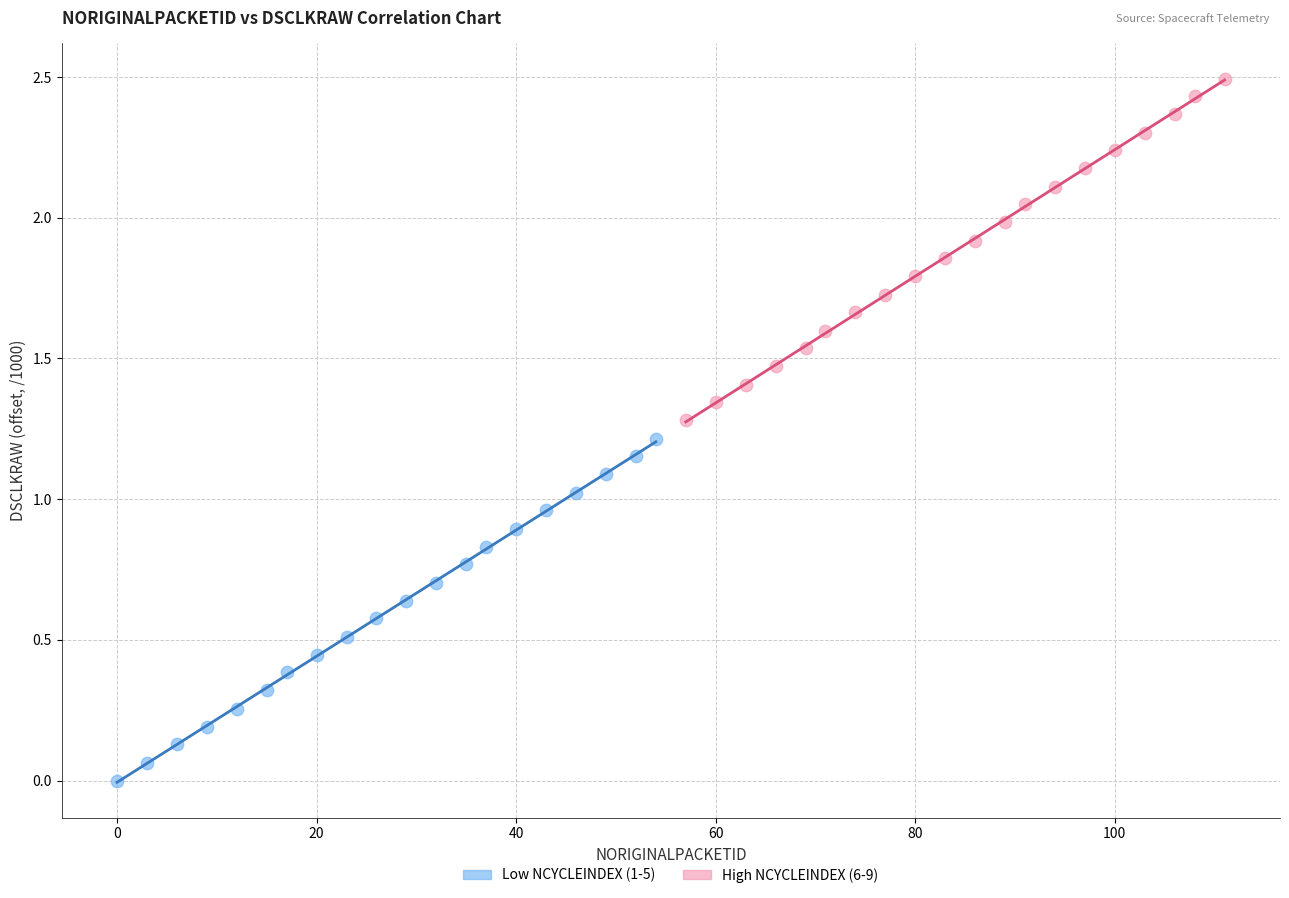

Which series contains the lowest Y value?

Low NCYCLEINDEX (1-5)